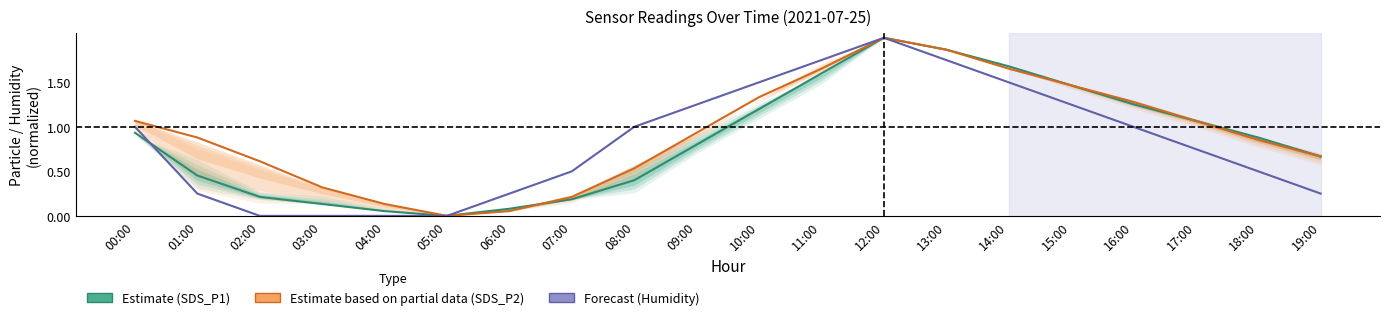

How many lines are shown in the chart?

3